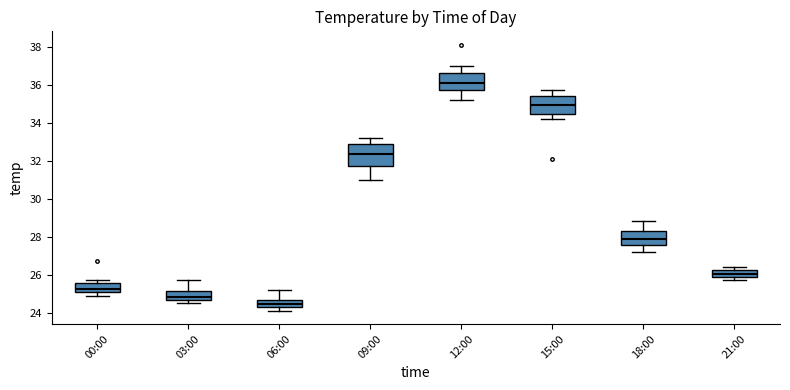

Where does the median line of the box for 09:00 sit on the y-axis? The values are not printed on the chart, so give them approximately, as read against the axis.

32.4